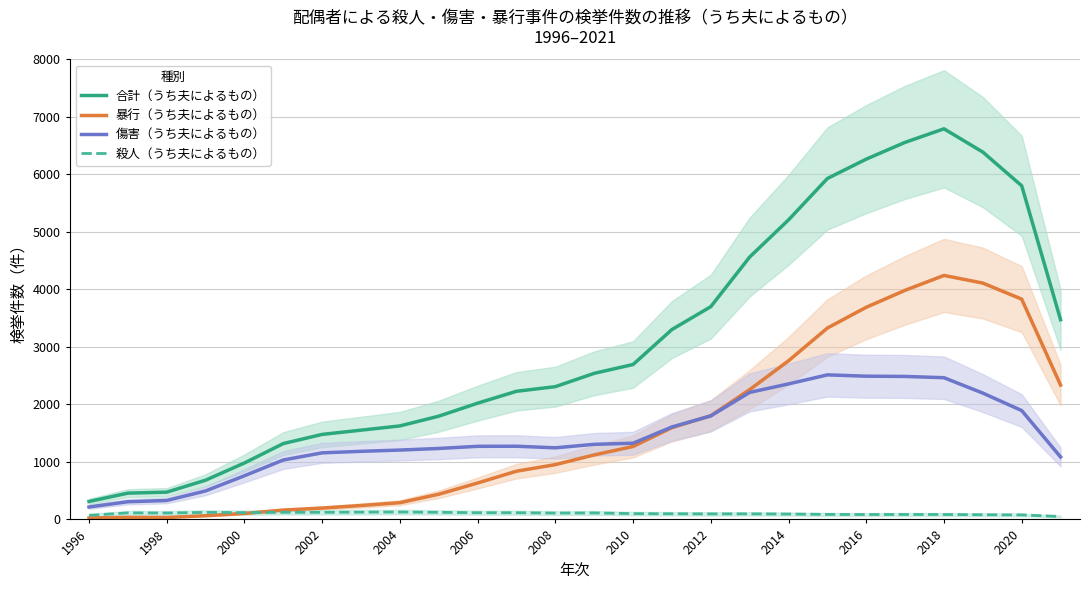

What position from the right is 13?

13